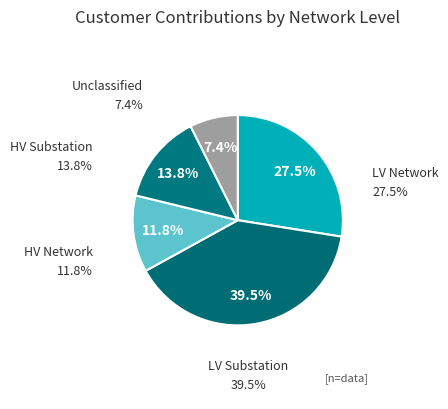

What portion of the pie excludes 13?

100.0%